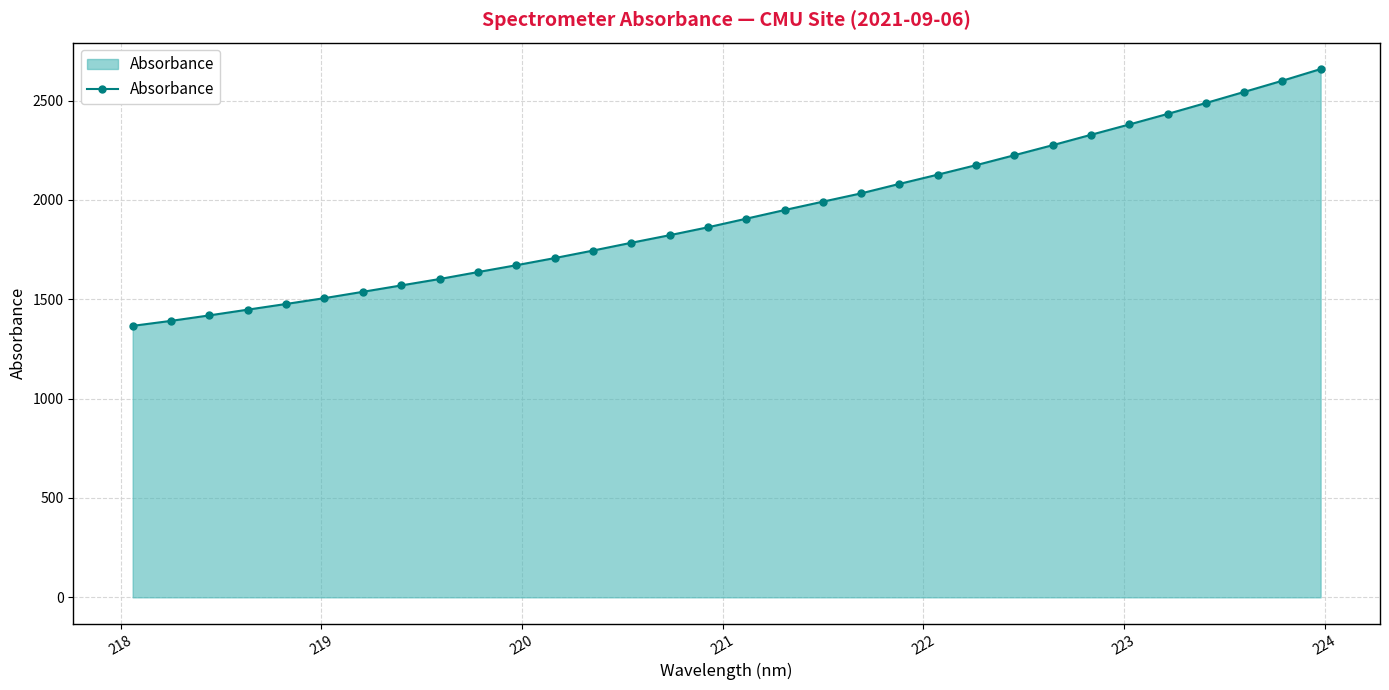

What is the sum of all values?

61745.6